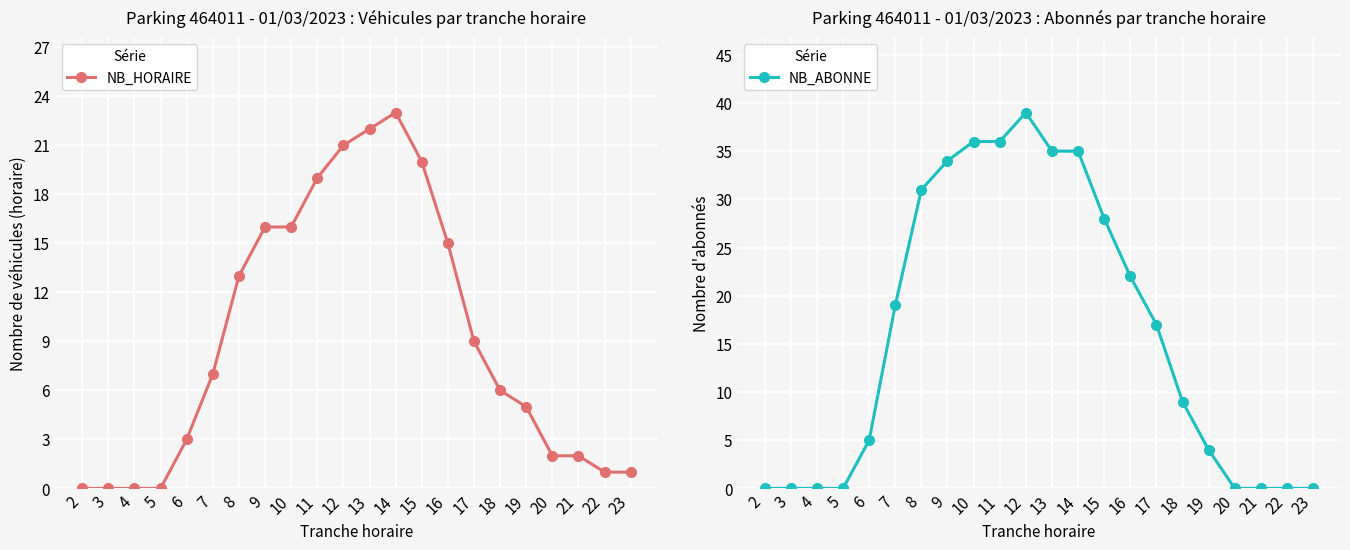

Which series has the largest total across all categories?

NB_ABONNE